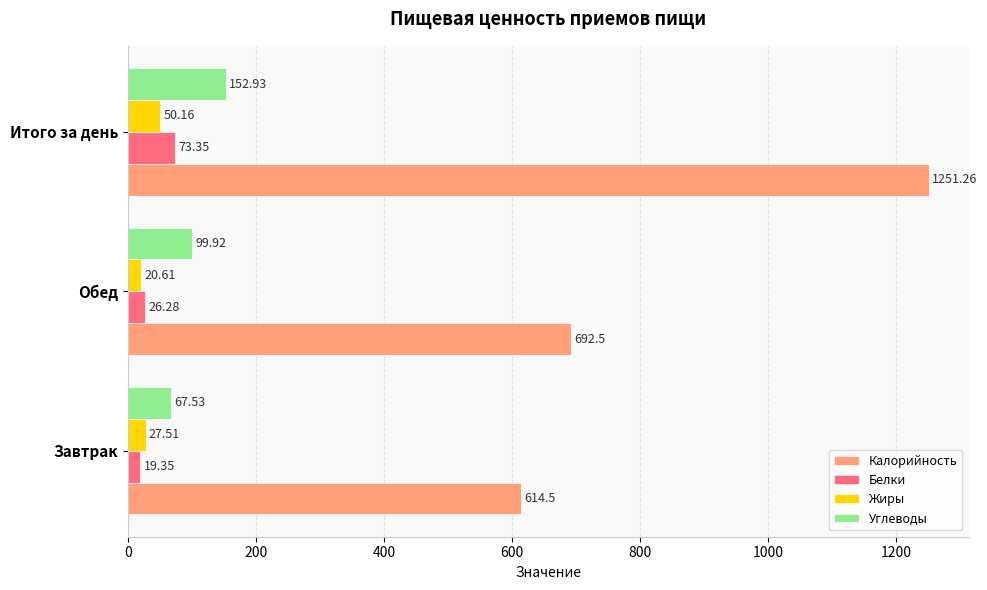

Between Завтрак and Итого за день, which series saw the biggest shift?

Калорийность